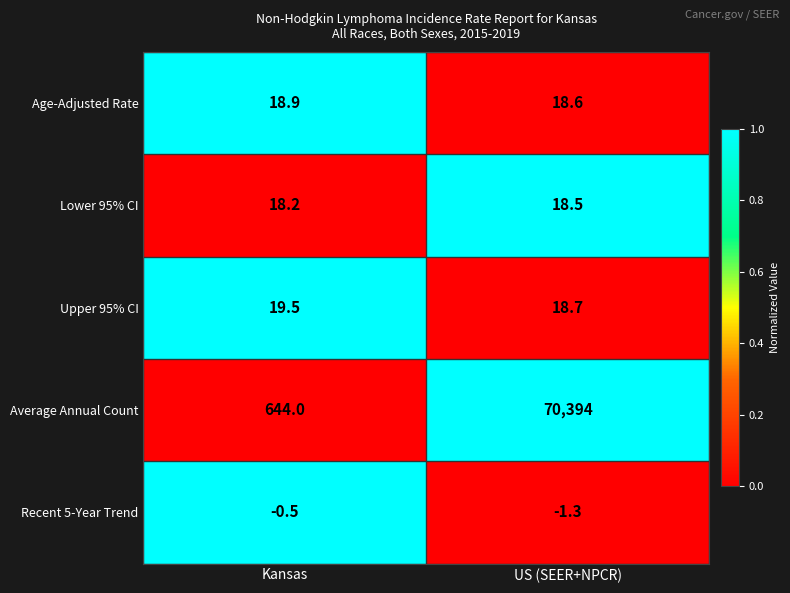

At US (SEER+NPCR), list the series in order from largest to smallest.

Average Annual Count, Upper 95% CI, Age-Adjusted Rate, Lower 95% CI, Recent 5-Year Trend